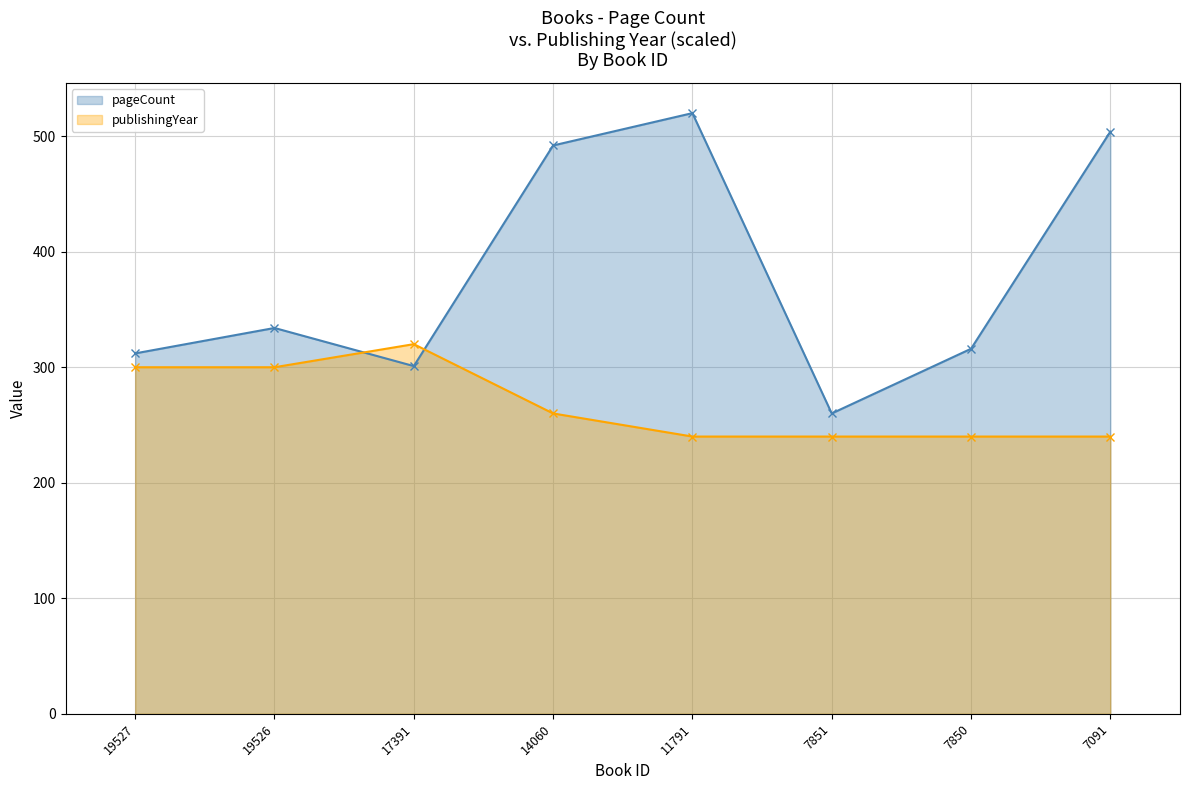

How many interior local peaks does the publishingYear series have?

1